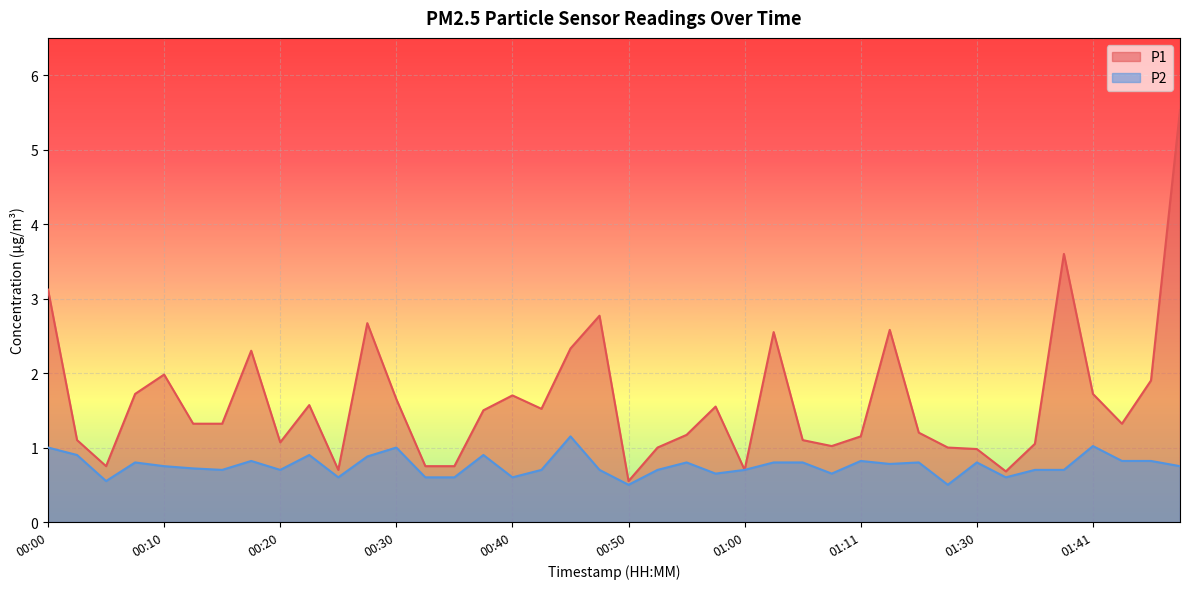

What is the label of the 18th point from the left?

00:42